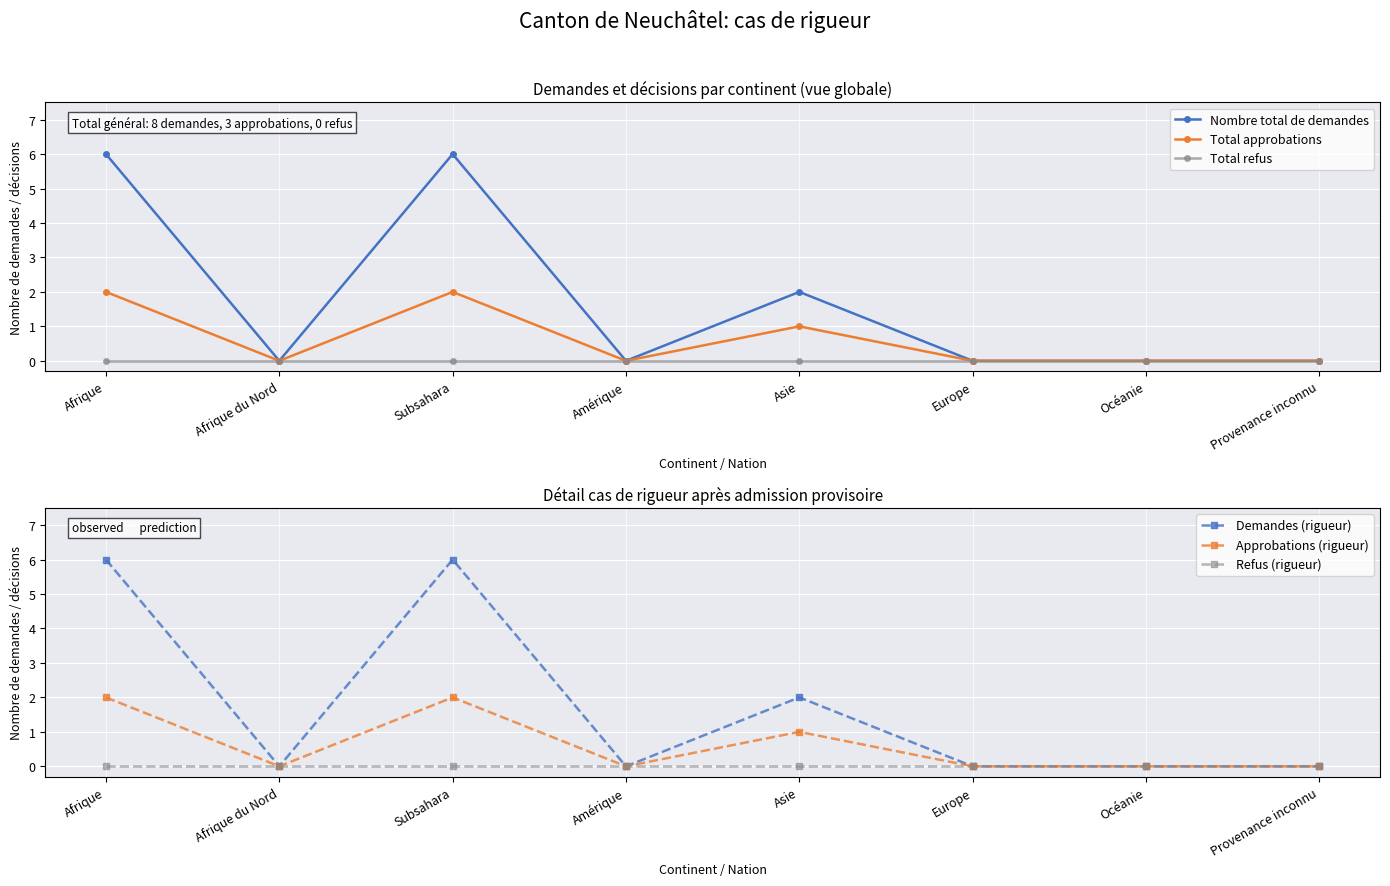

The Total refus series shows 0 at Océanie. True or false?

True